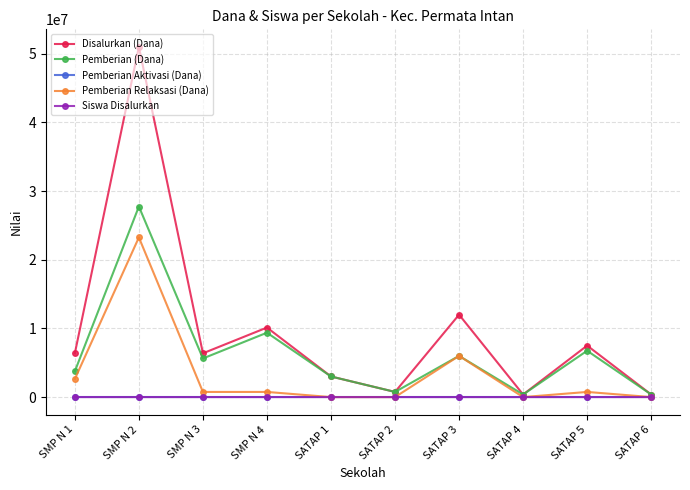

Which series has the largest total across all categories?

Disalurkan (Dana)